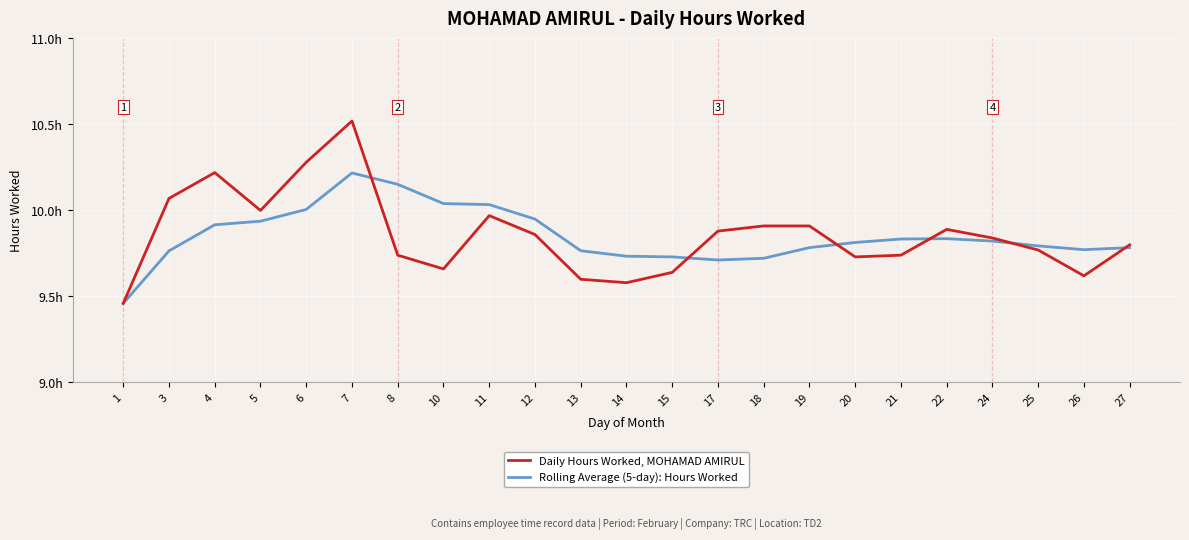

What is the difference between the second highest and minimum values in the Rolling Average (5-day): Hours Worked series?

0.7